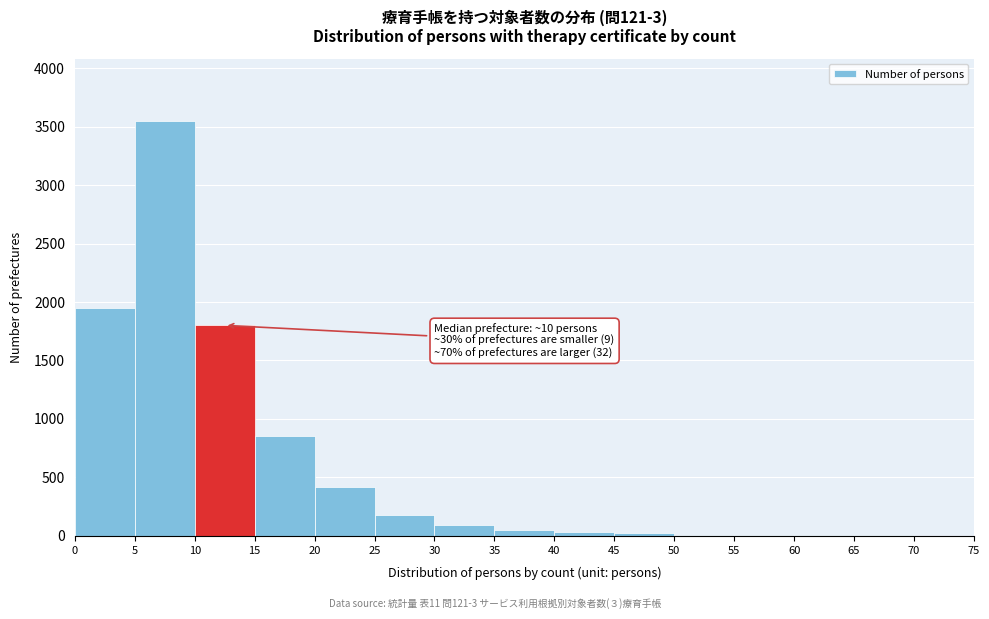

The value at 30 is 90. True or false?

True